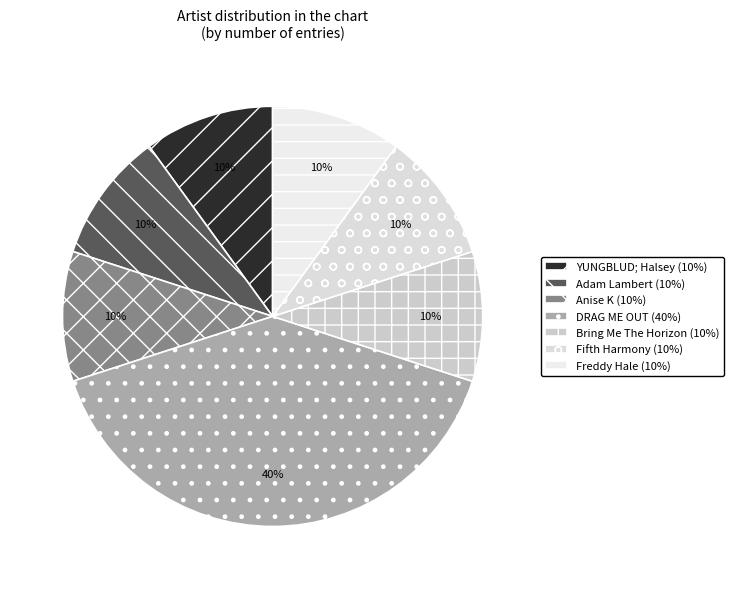

Do DRAG ME OUT and Anise K together represent more than half of the pie?

No